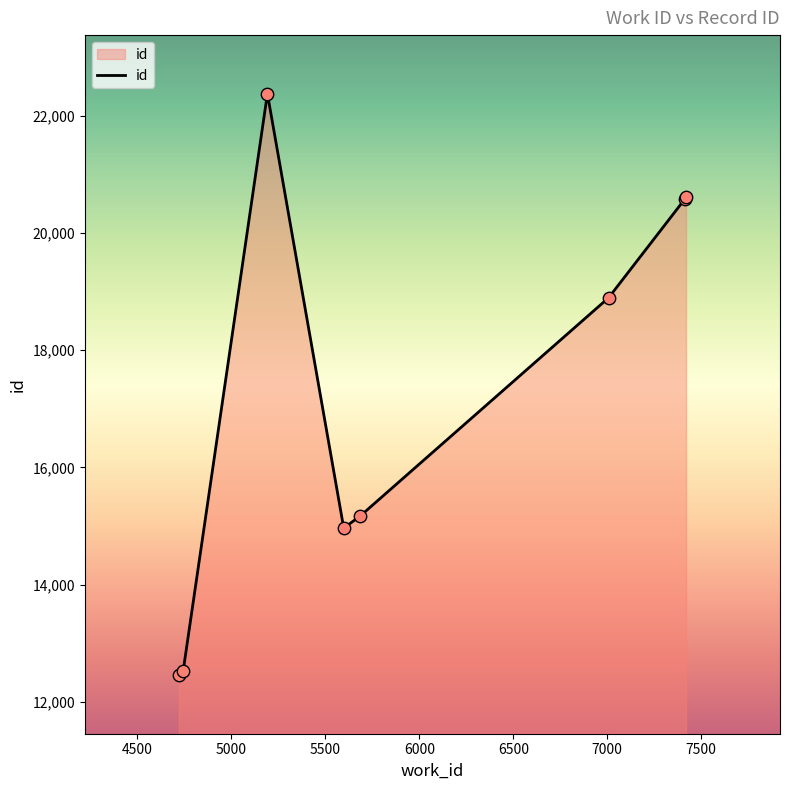

True or false: the data has more than 2 interior local peaks.

False